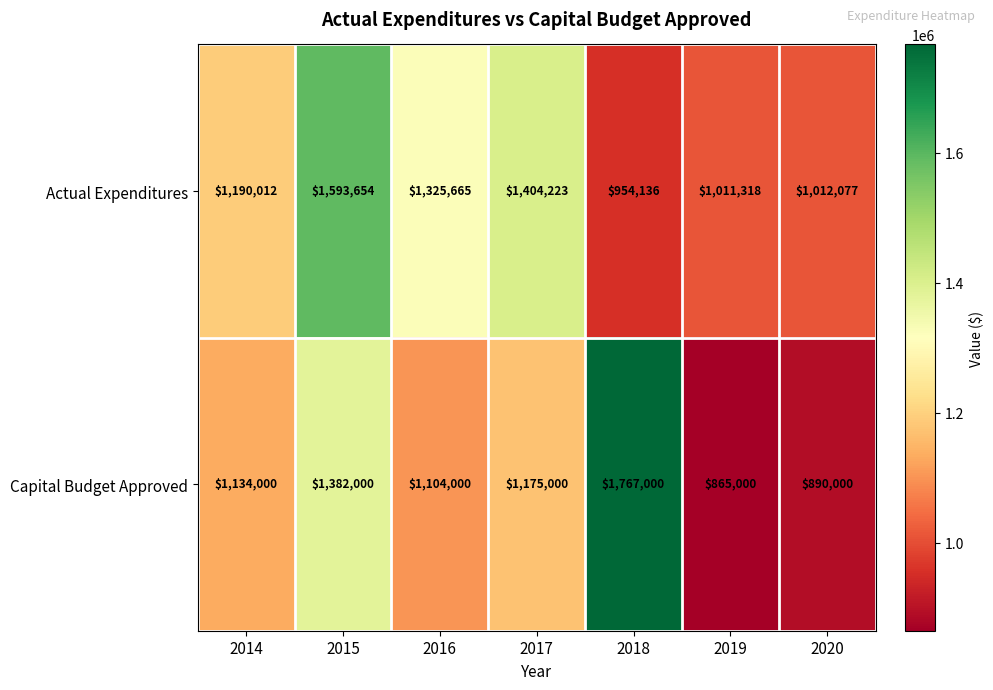

Which series has the largest range (max minus min)?

Capital Budget Approved